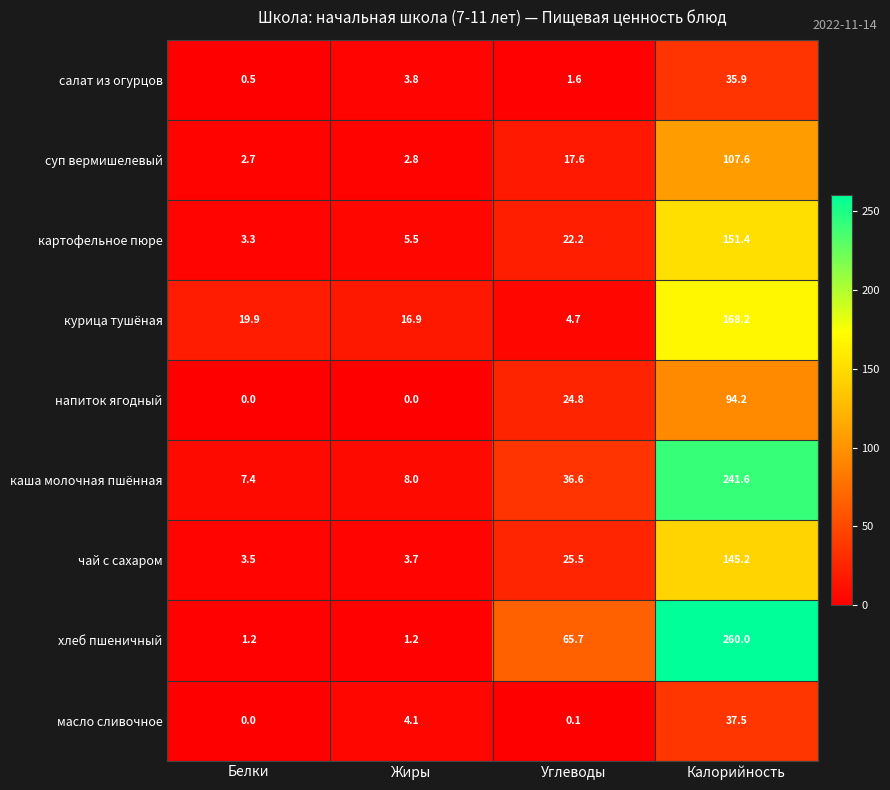

At which label is масло сливочное closest to 18?

Жиры